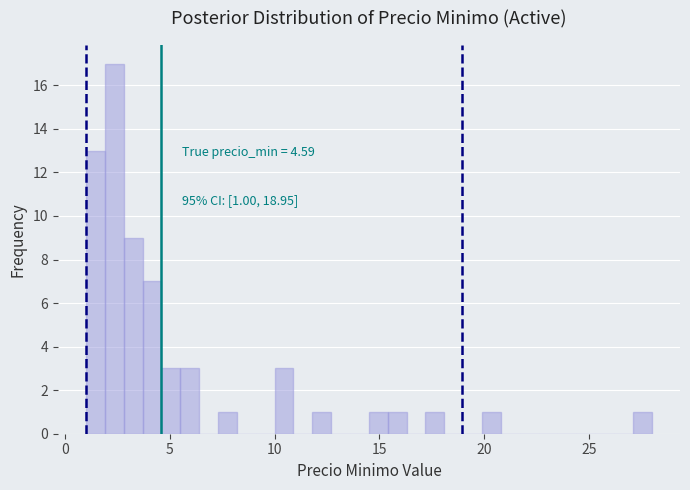

Around what value on the x-axis is the tallest bar? Give the approximate position of its centre, as read against the axis.

2.5